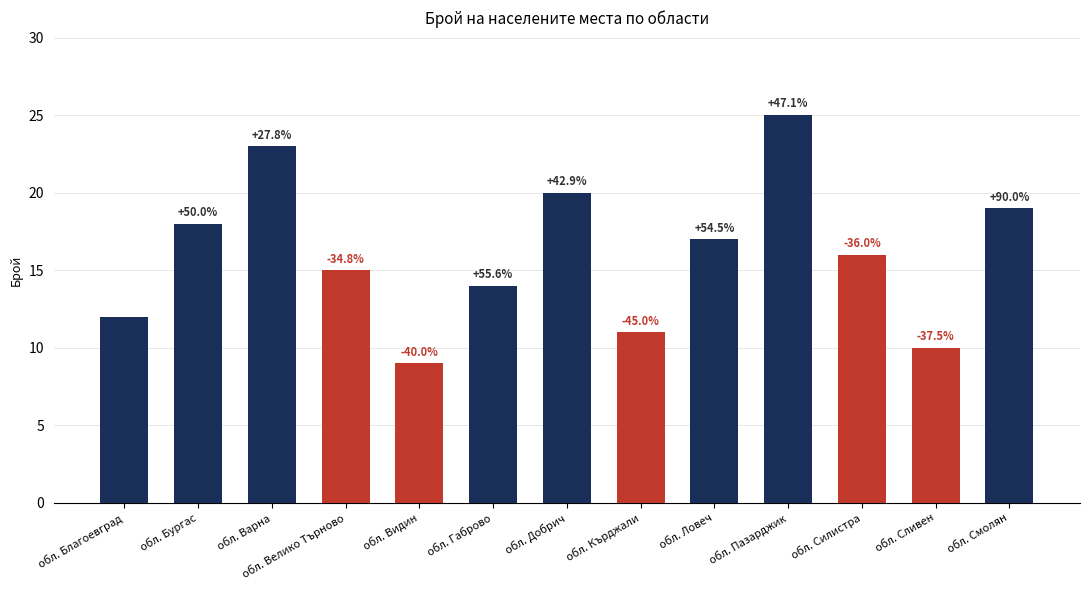

Does the chart contain any negative values?

No